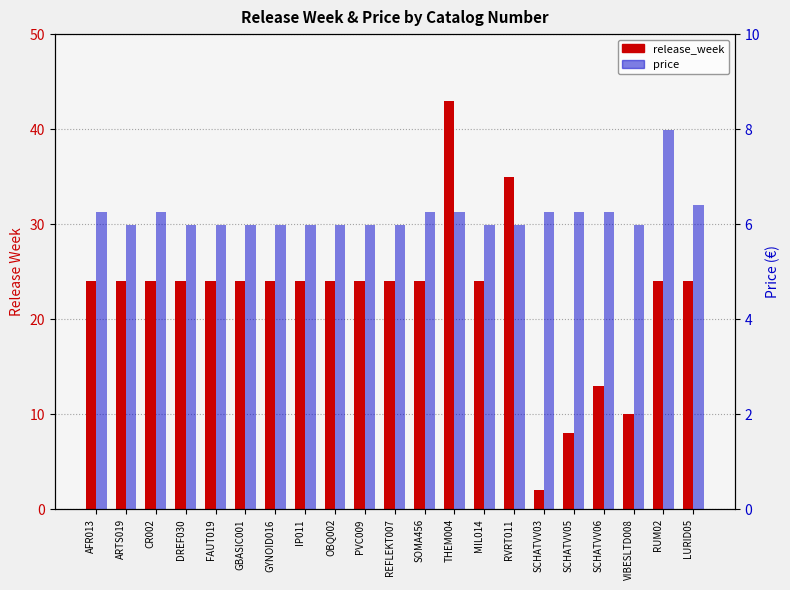

Reading left to right, what are all the values shown in this chart?

release_week: 24.0	24.0	24.0	24.0	24.0	24.0	24.0	24.0	24.0	24.0	24.0	24.0	43.0	24.0	35.0	2.0	8.0	13.0	10.0	24.0	24.0
price: 6.2	6.0	6.2	6.0	6.0	6.0	6.0	6.0	6.0	6.0	6.0	6.2	6.2	6.0	6.0	6.2	6.2	6.2	6.0	8.0	6.4